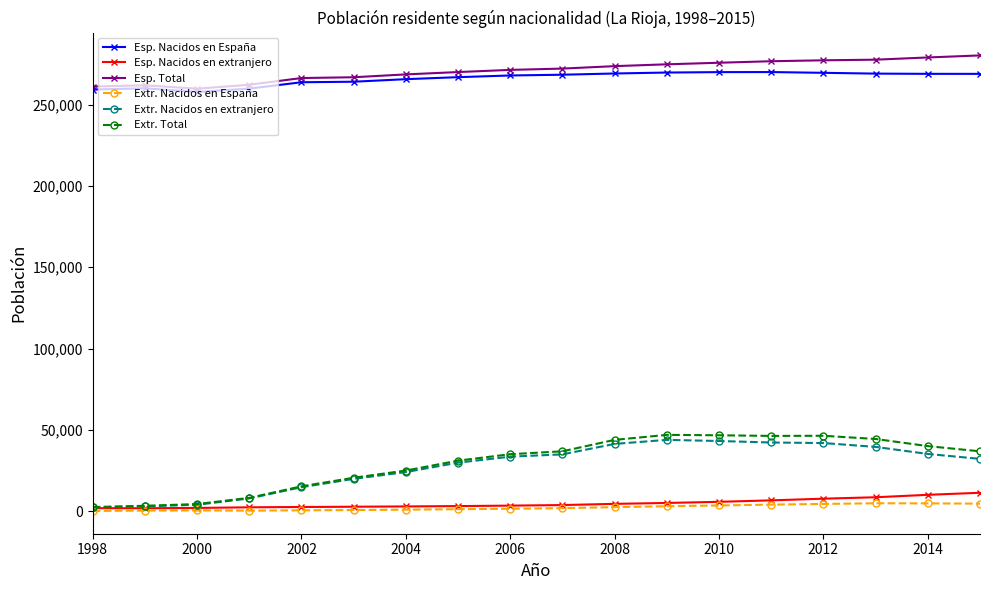

Which series has the widest spread of values?

Extr. Total